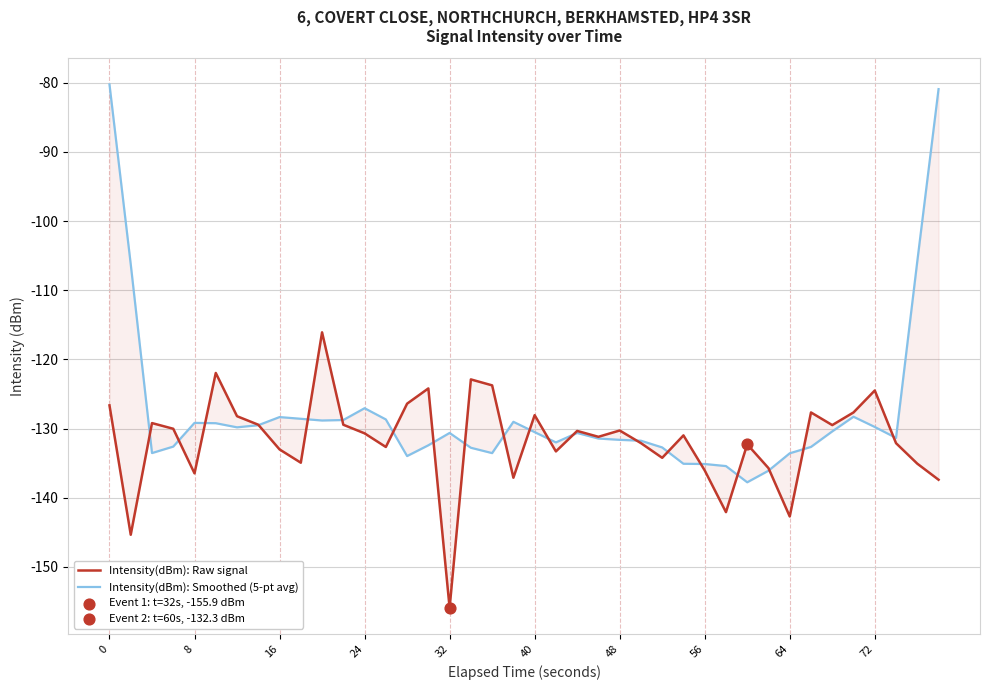

Which series has the largest total across all categories?

Intensity(dBm): Smoothed (5-pt avg)